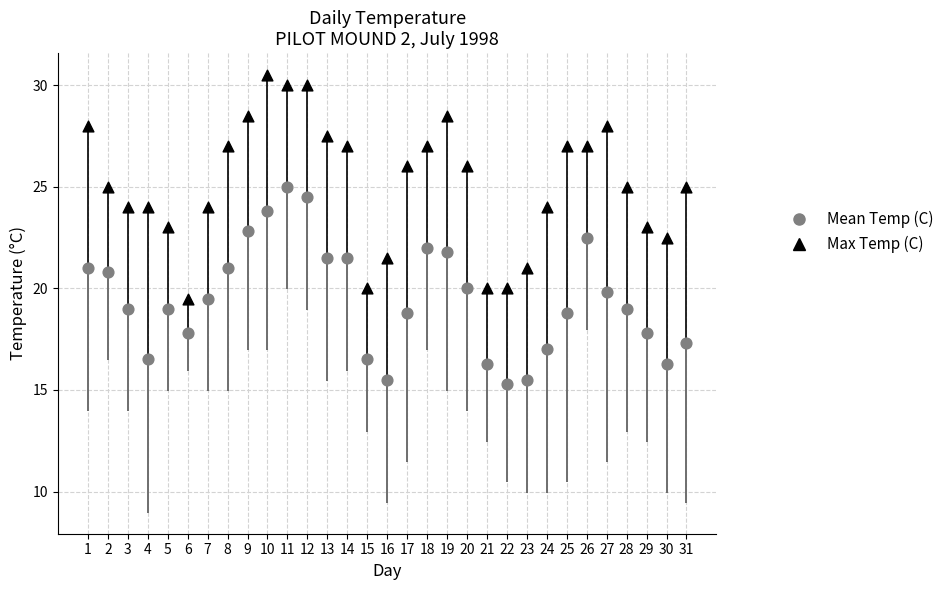

Which series reaches the minimum Y coordinate?

Mean Temp (C)